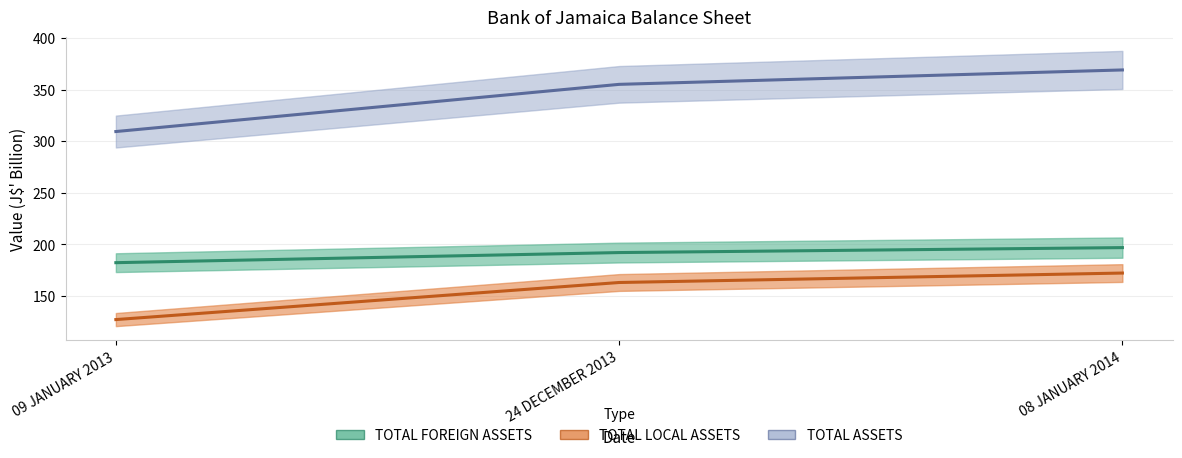

What is the sum of the TOTAL ASSETS values at 08 JANUARY 2014 and 09 JANUARY 2013?

678.4